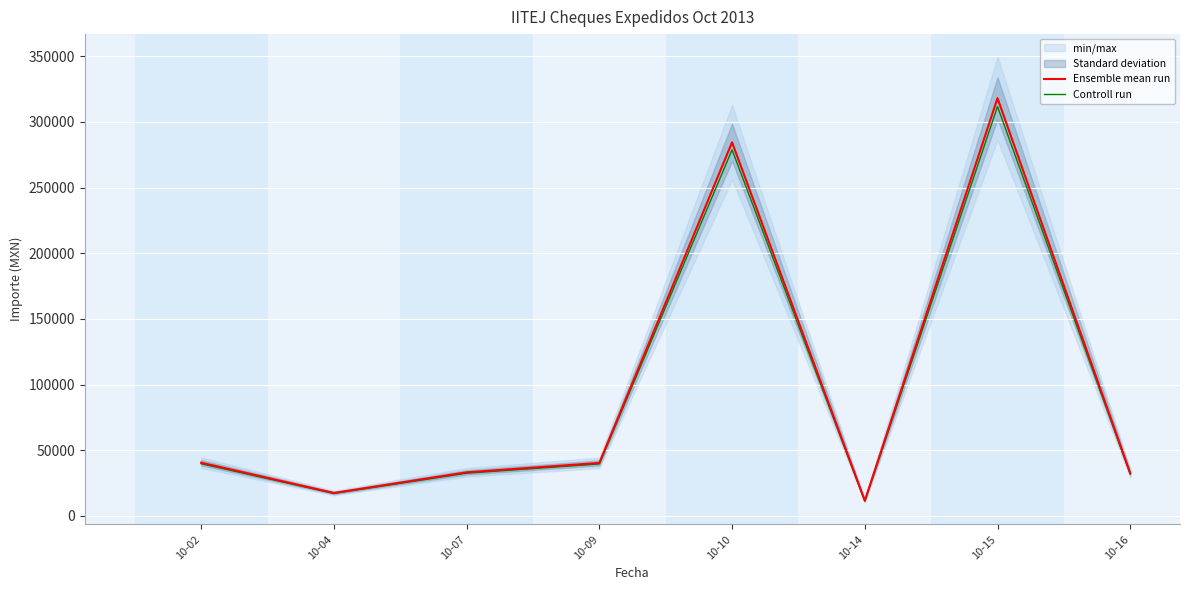

The value of Controll run at 10-07 is 51378.4. True or false?

False